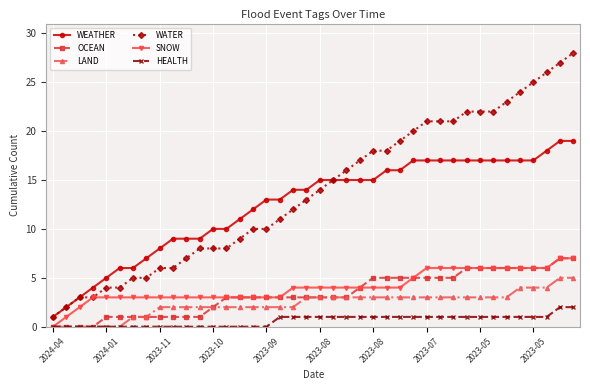

True or false: OCEAN and WATER cross at least once.

False